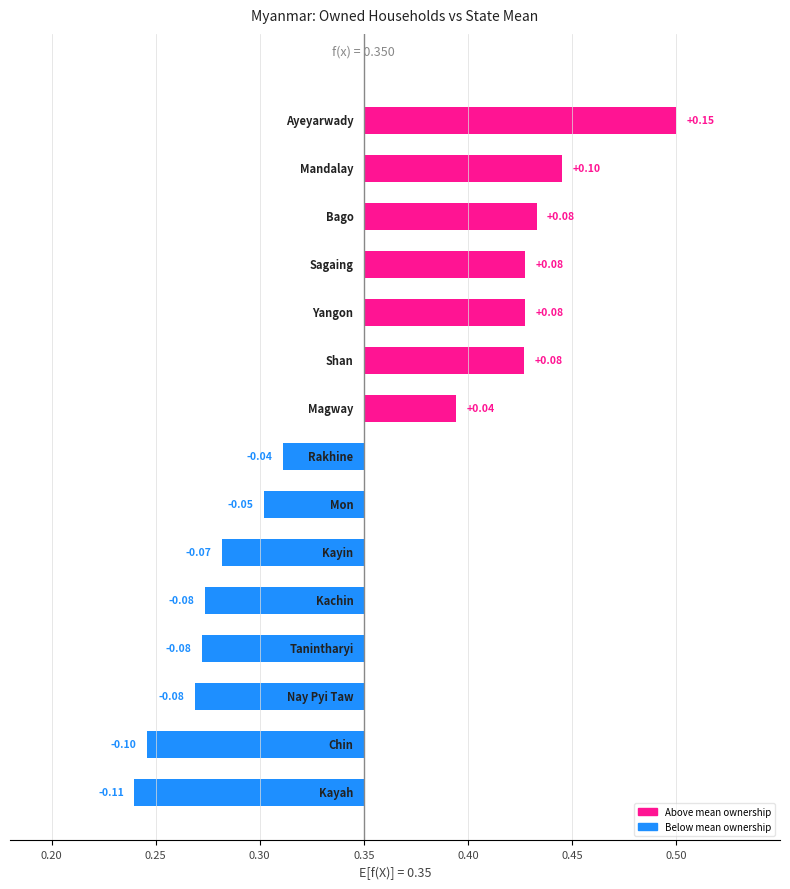

How many values are above zero?

7